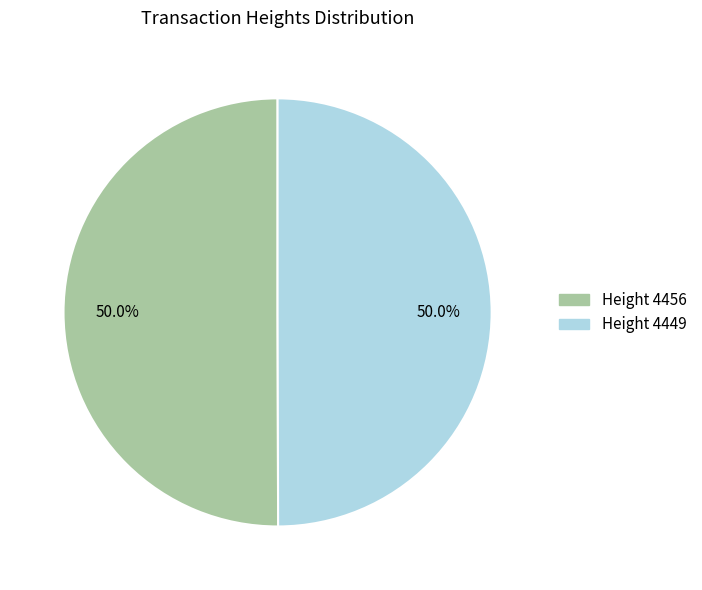

How many slices are in this pie chart?

2